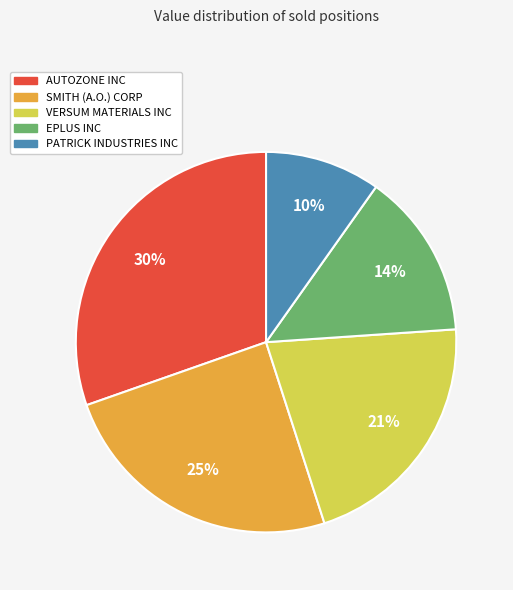

Count the number of slices in the pie.

5